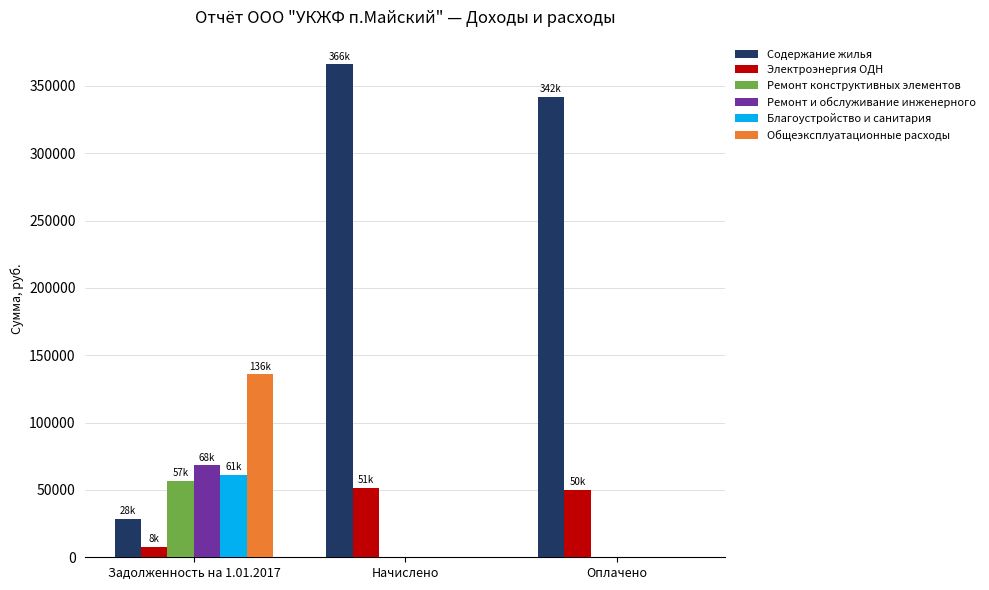

What is the sum of all Электроэнергия ОДН values?

109103.2